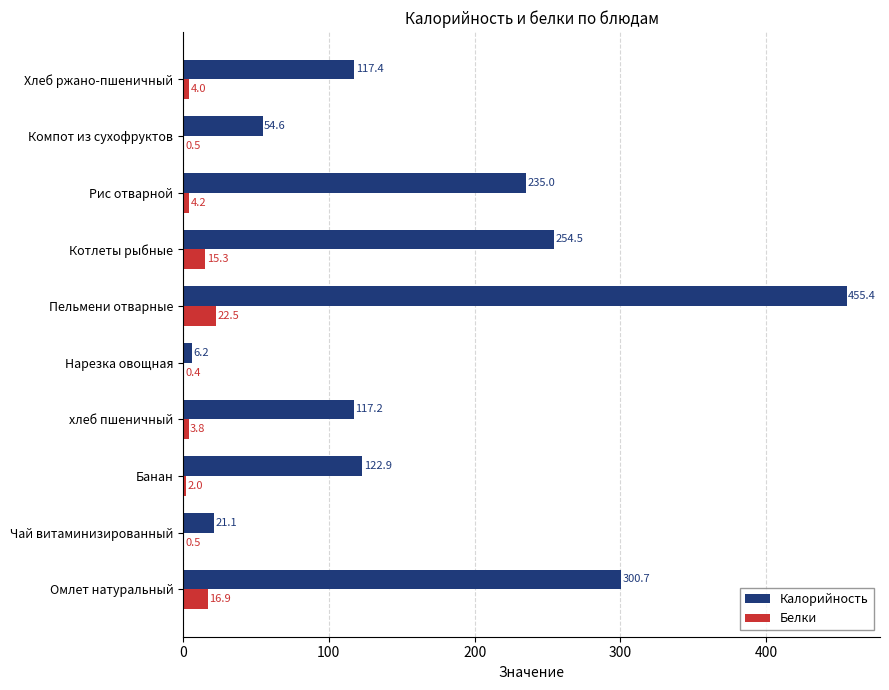

At which category is the sum across all series the highest?

Пельмени отварные